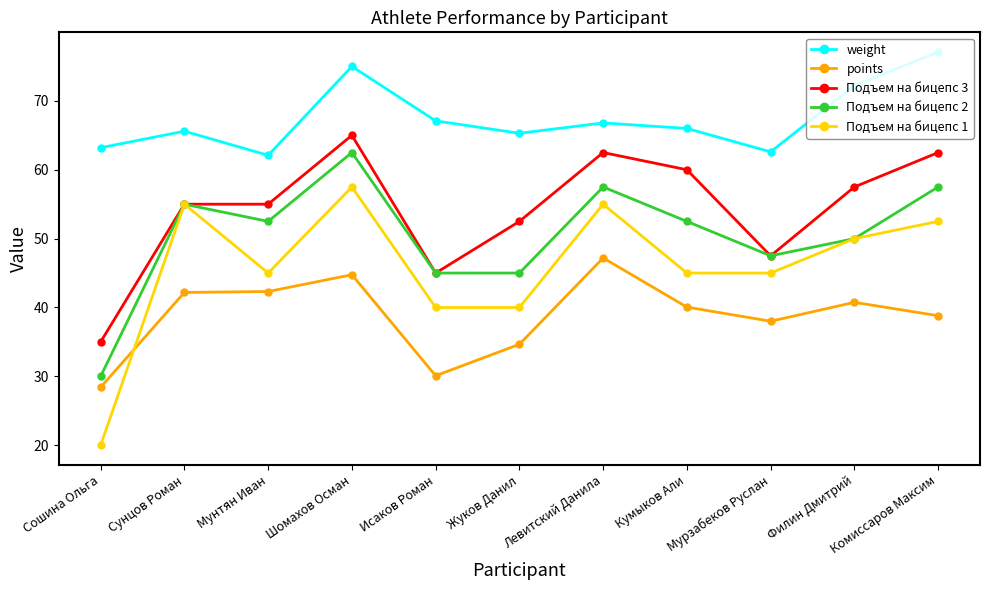

True or false: weight and points cross at least once.

False